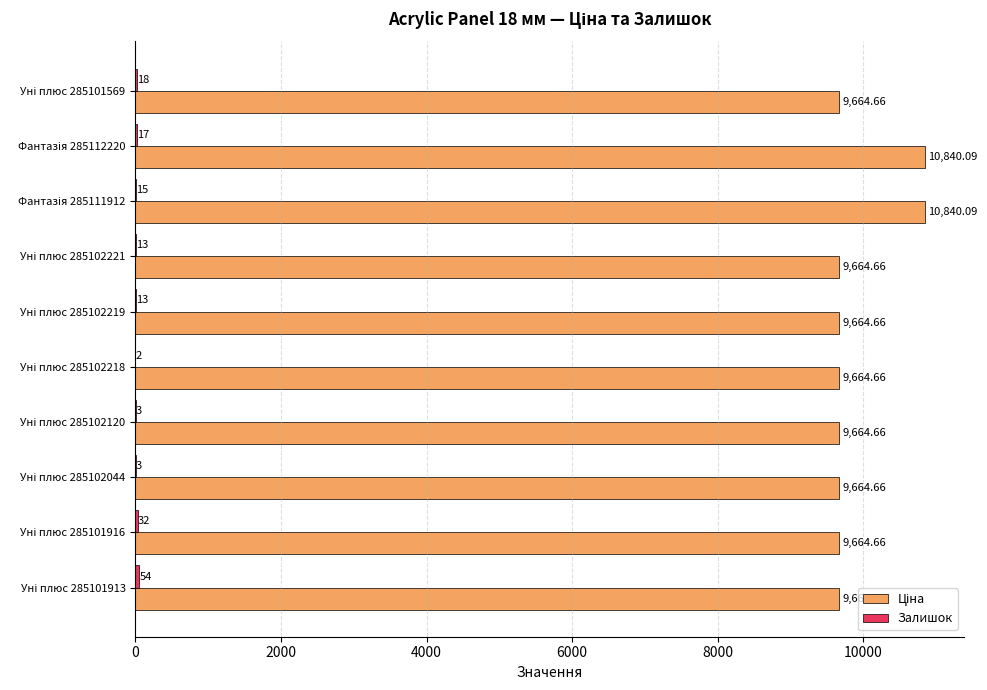

Reading left to right, transcribe all the data shown in this chart.

Ціна: 9664.7	10840.1	10840.1	9664.7	9664.7	9664.7	9664.7	9664.7	9664.7	9664.7
Залишок: 18.0	17.0	15.0	13.0	13.0	2.0	3.0	3.0	32.0	54.0